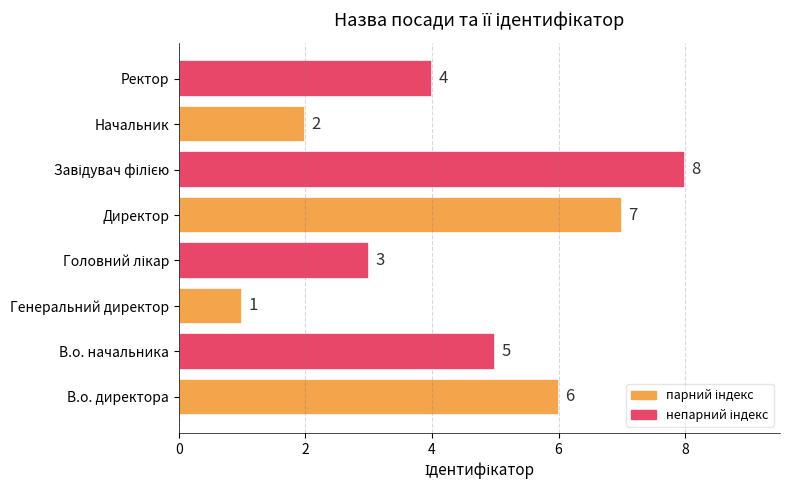

What is the sum of all values?

36